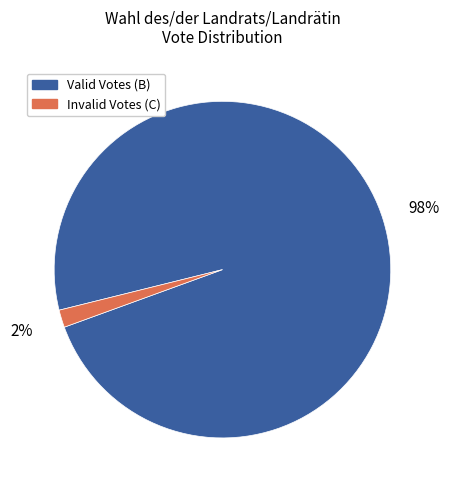

To the nearest percent, what portion does Invalid Votes (C) represent?

2%